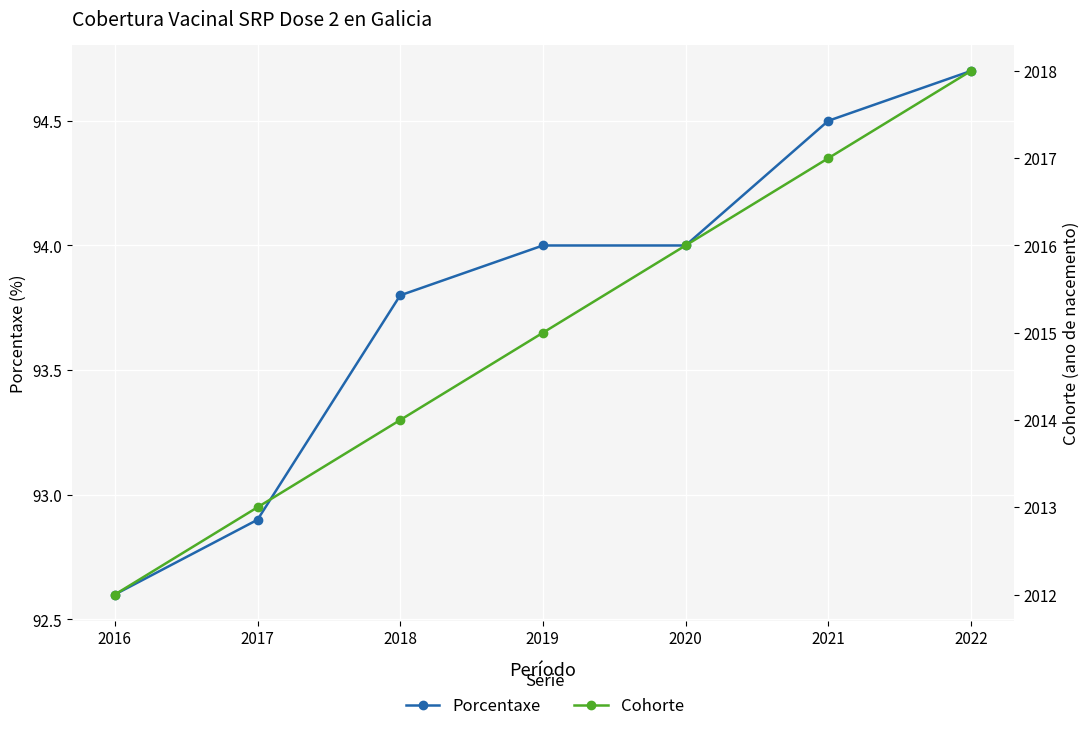

How many lines are shown in the chart?

2